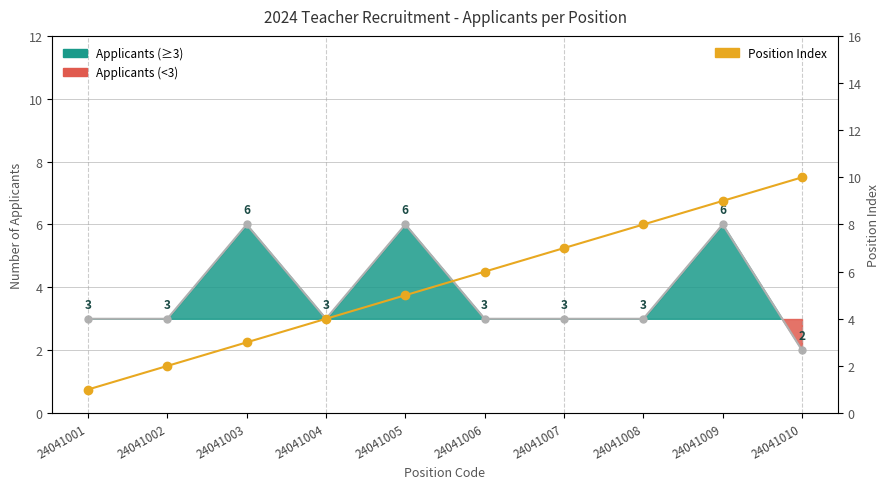

Is it true that Applicants (line) equals 3 at 24041001?

True